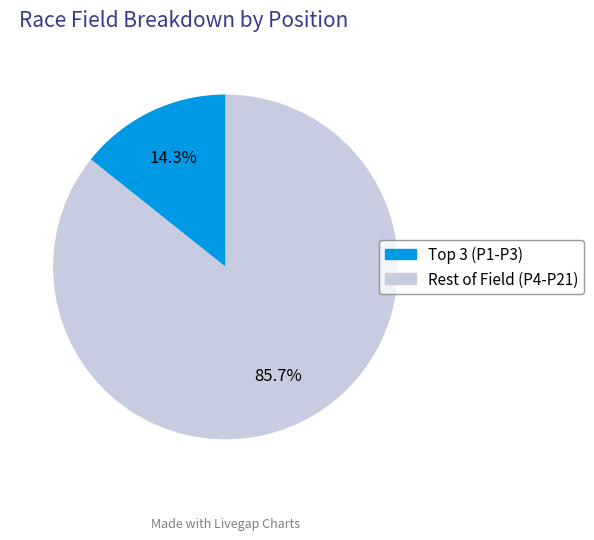

Is there a majority slice in this chart?

Yes